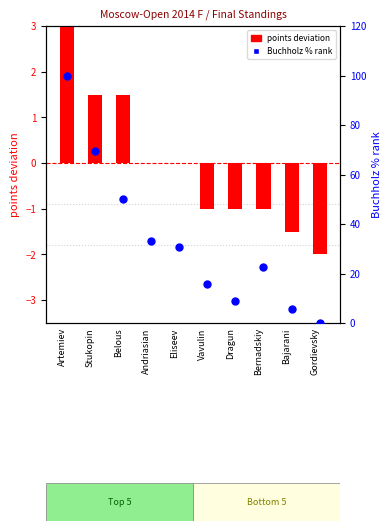

At which category is the sum across all series the highest?

Artemiev